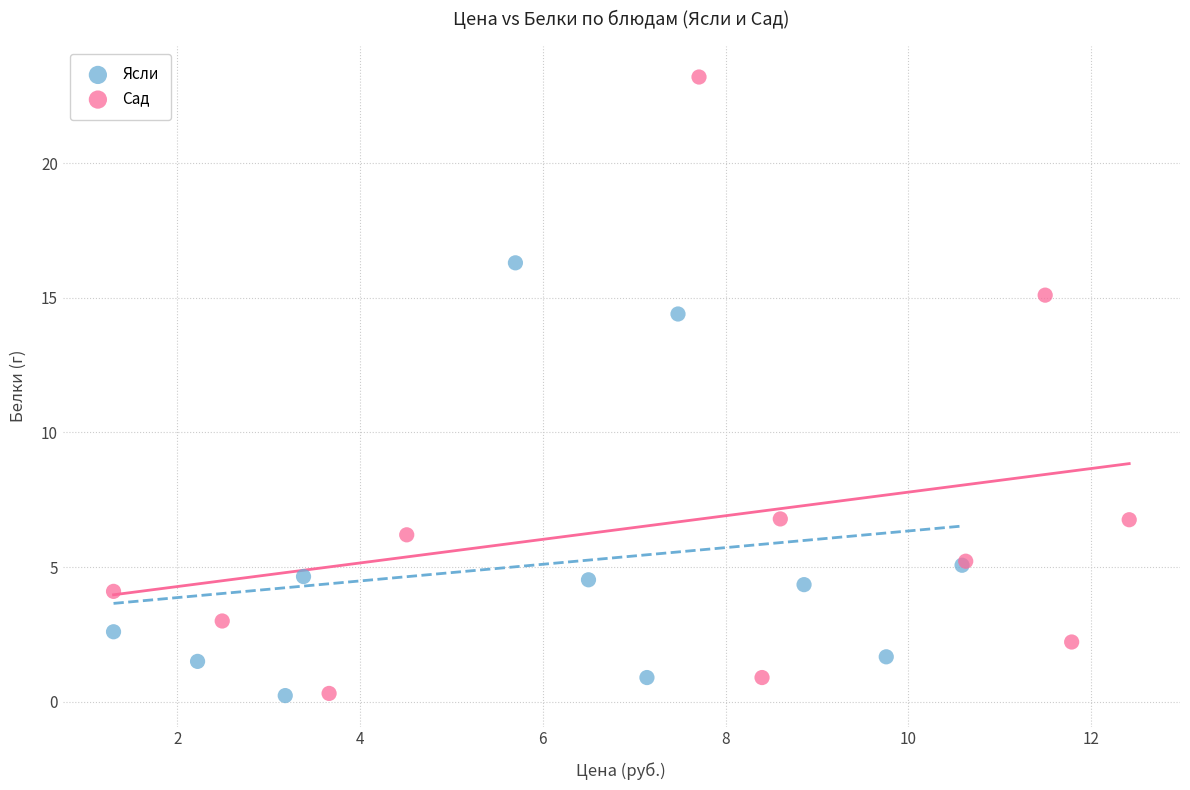

Which series has the largest Y range (max minus min)?

Сад